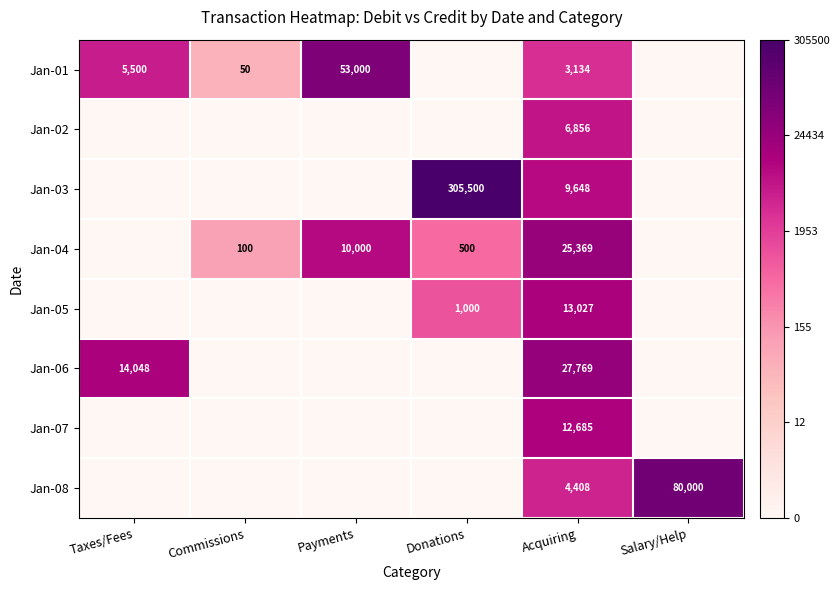

The Jan-04 series shows 2.8 at Donations. True or false?

False